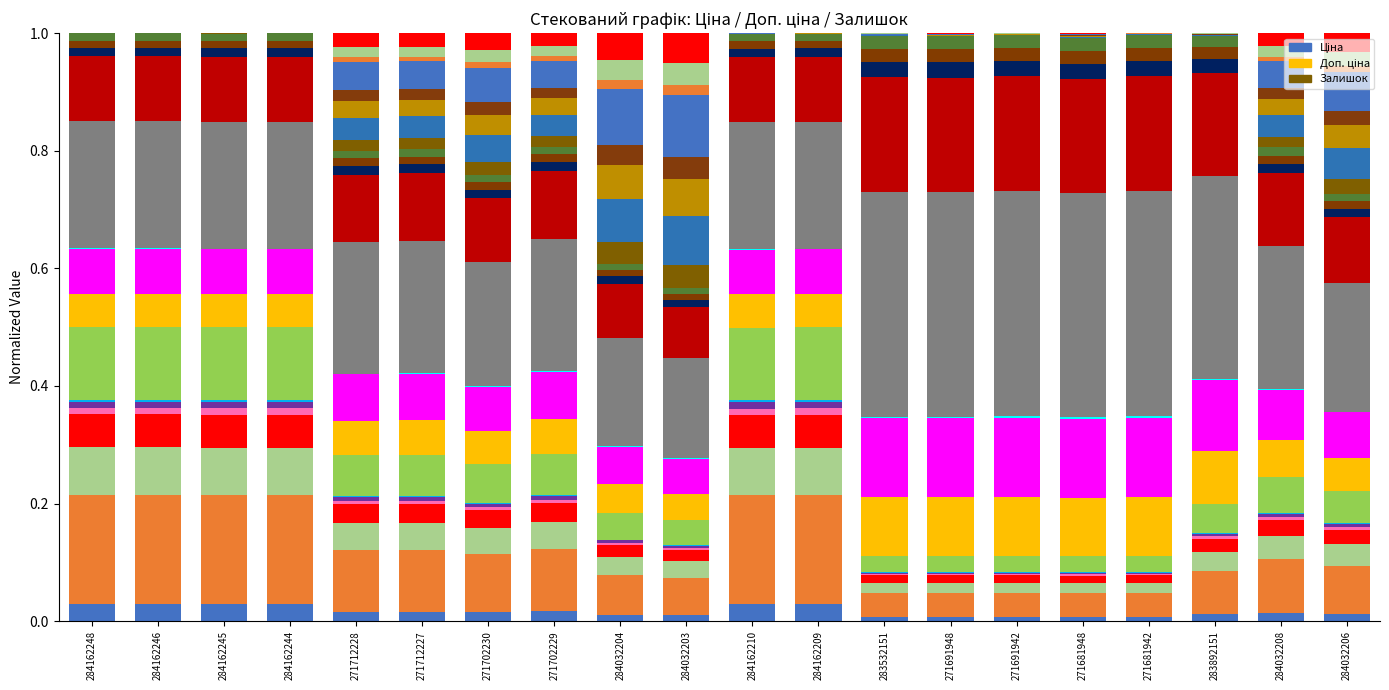

The chart shows a value of 0.0 at 271712228. True or false?

False